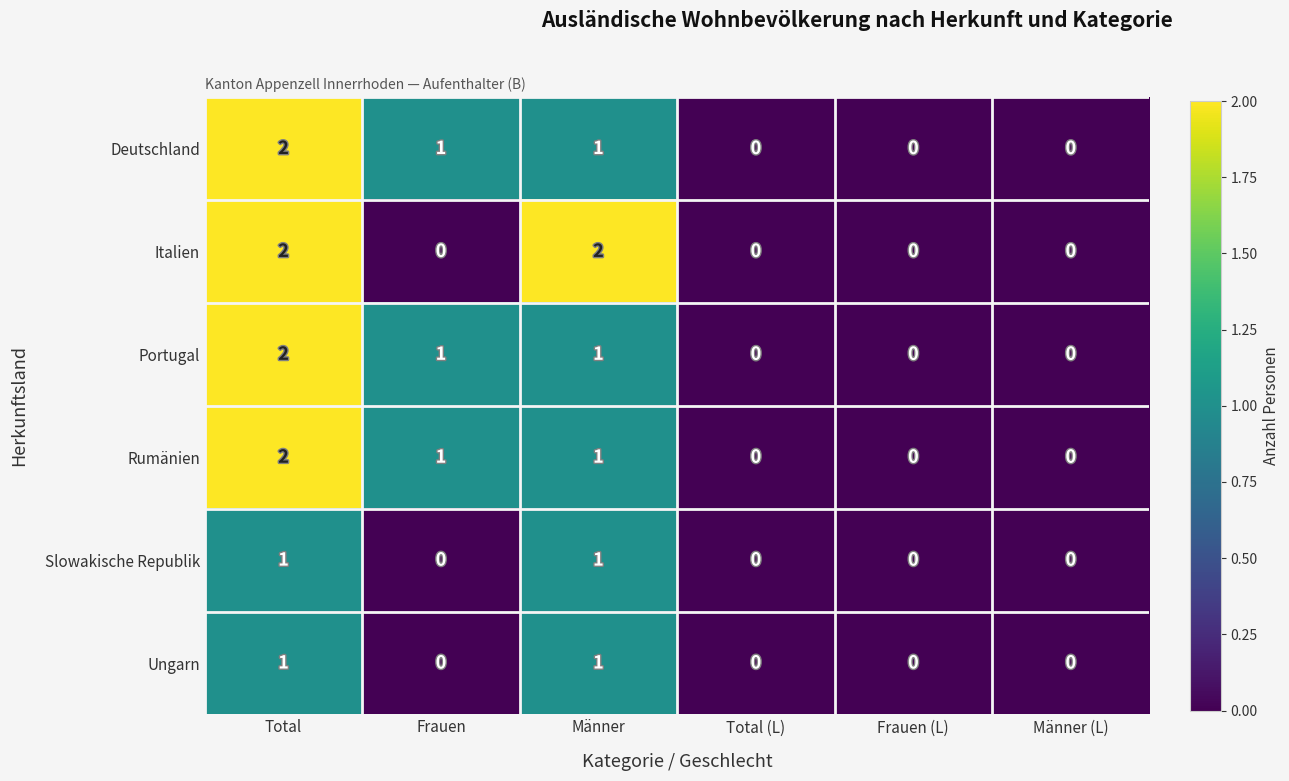

Where does the Portugal series first go above 1?

Total